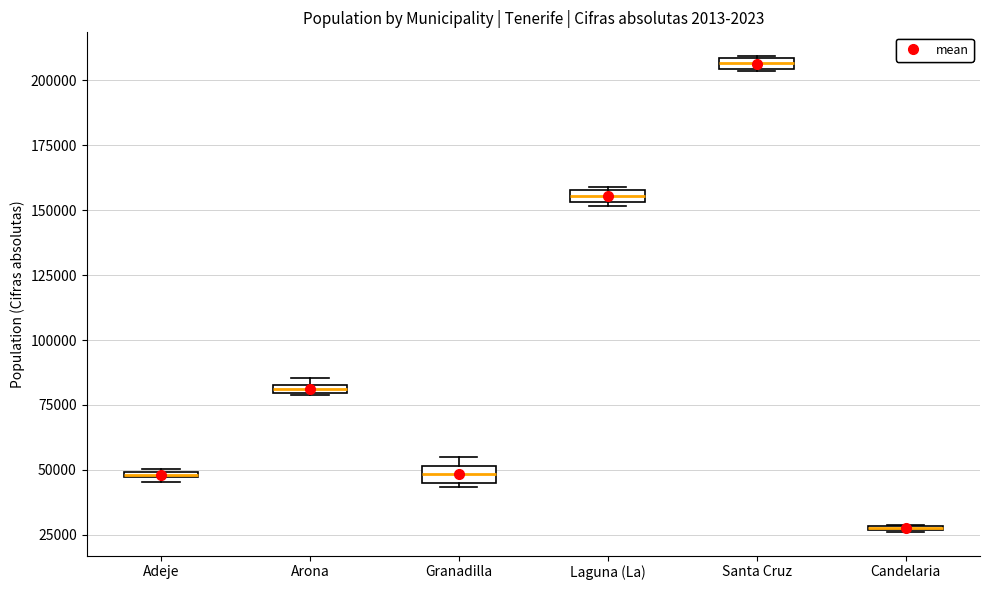

Where is the lower edge of the box for Laguna (La) on the y-axis? The values are not printed on the chart, so give them approximately, as read against the axis.

155000